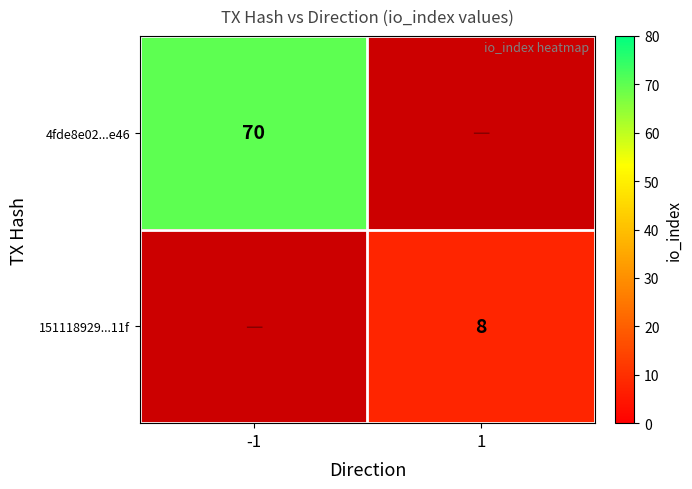

The 4fde8e02...e46 series shows 70 at -1. True or false?

True